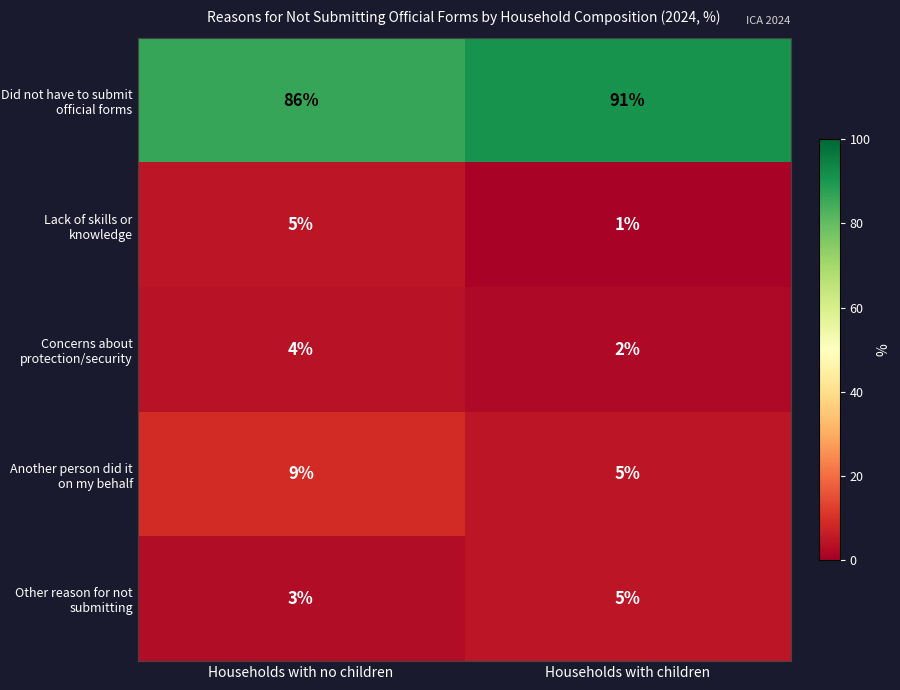

Which series has the widest spread of values?

Did not have to submit official forms